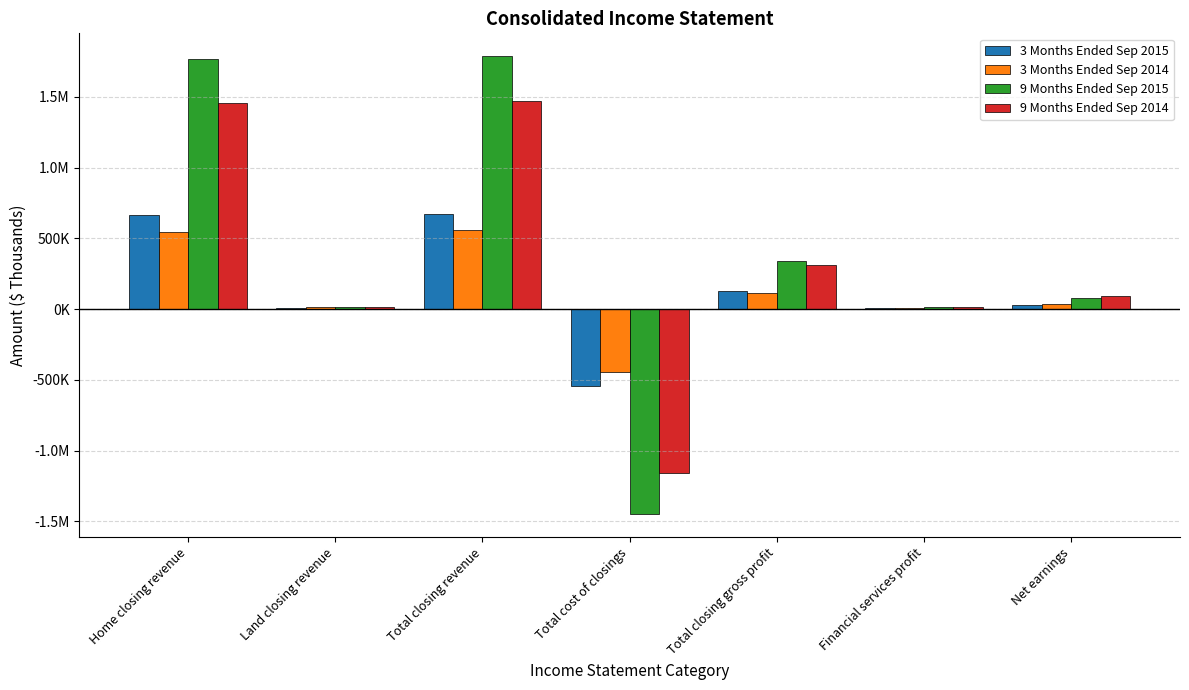

Is the value of 3 Months Ended Sep 2014 at Financial services profit greater than the value of 9 Months Ended Sep 2014 at Total cost of closings?

Yes